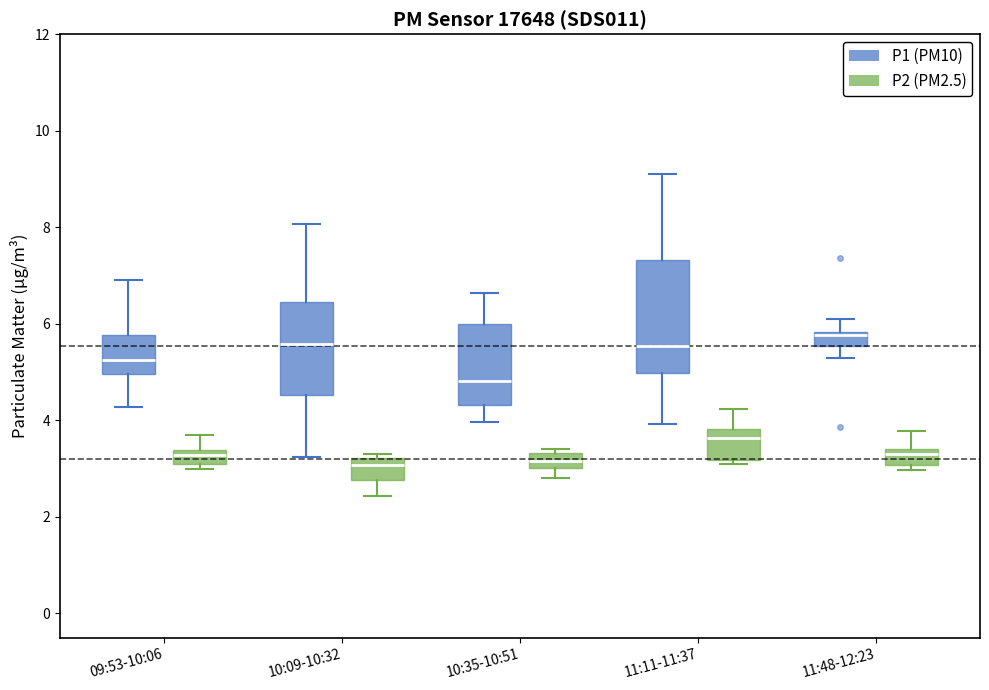

Where does the upper whisker of the box for 10:09-10:32 (P1 (PM10)) end on the y-axis? The values are not printed on the chart, so give them approximately, as read against the axis.

8.0